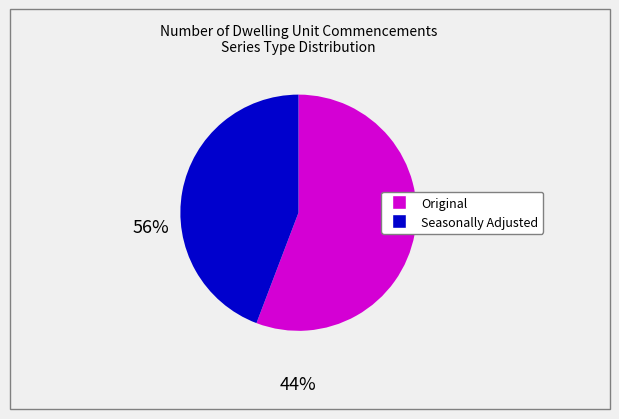

How many segments does this pie chart have?

2